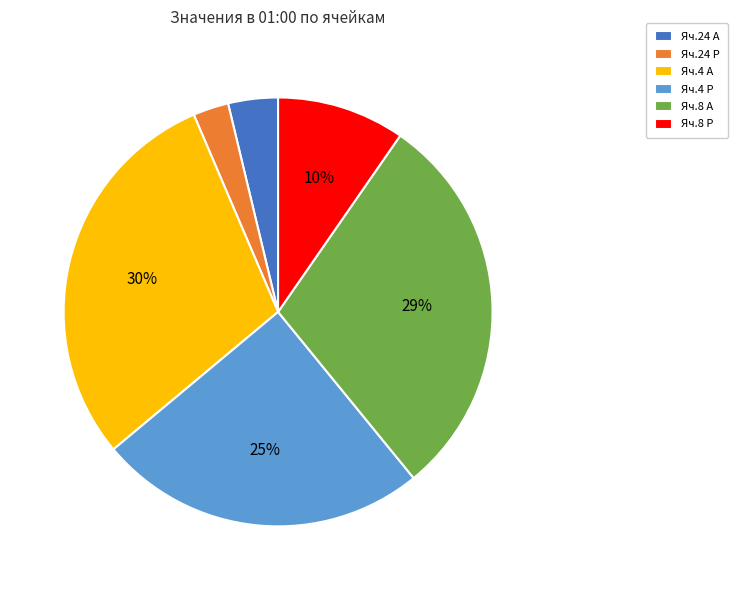

What is the ratio of the value at Яч.8 Р to the value at Яч.4 Р?

0.4